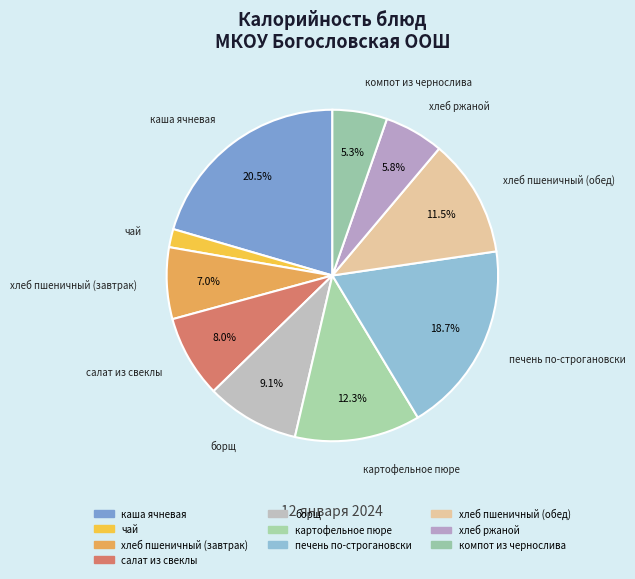

Is there any slice that represents more than half of the pie?

No